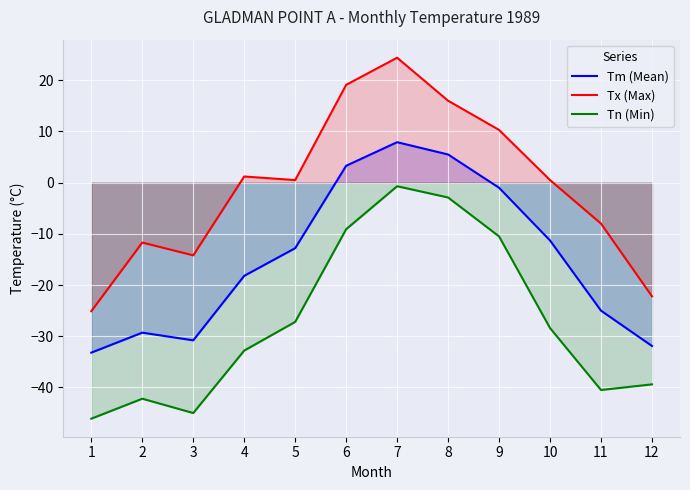

Reading right to left, extract all data points from this chart.

Tm (Mean): 12=-31.9	11=-25.0	10=-11.3	9=-1.0	8=5.5	7=7.9	6=3.3	5=-12.8	4=-18.2	3=-30.8	2=-29.3	1=-33.2
Tx (Max): 12=-22.2	11=-8.0	10=0.5	9=10.3	8=16.0	7=24.4	6=19.1	5=0.5	4=1.2	3=-14.2	2=-11.7	1=-25.1
Tn (Min): 12=-39.4	11=-40.5	10=-28.4	9=-10.5	8=-2.9	7=-0.7	6=-9.1	5=-27.2	4=-32.8	3=-45.0	2=-42.2	1=-46.1